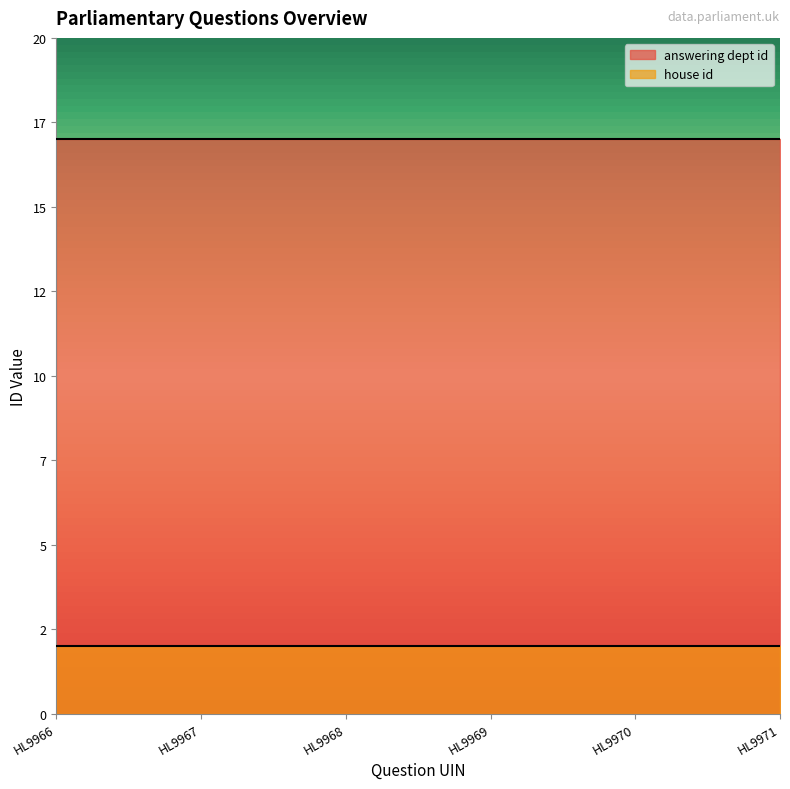

Rank the series at HL9971 from highest to lowest value.

answering dept id, house id